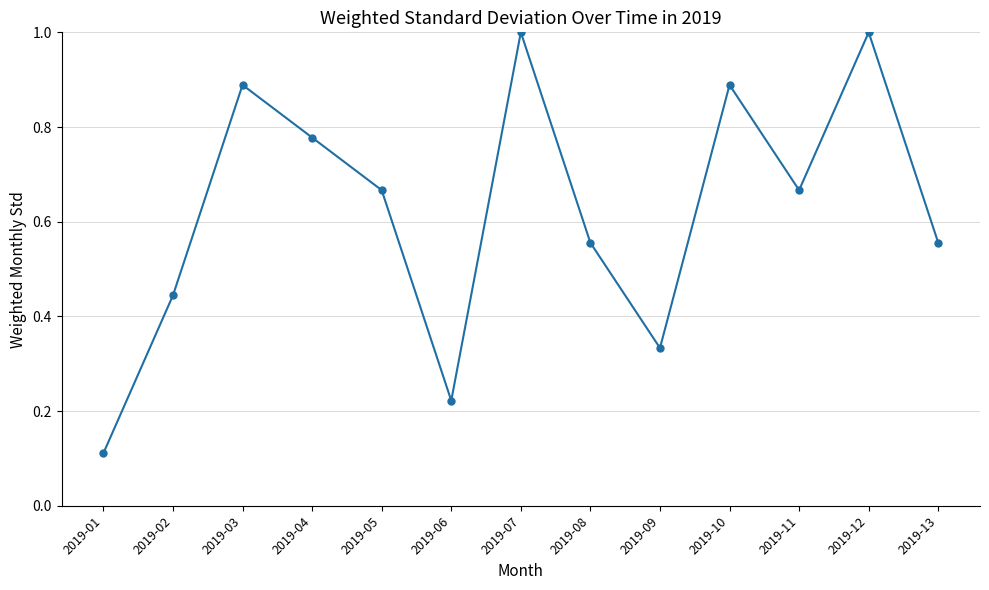

What is the greatest value displayed?

1.0